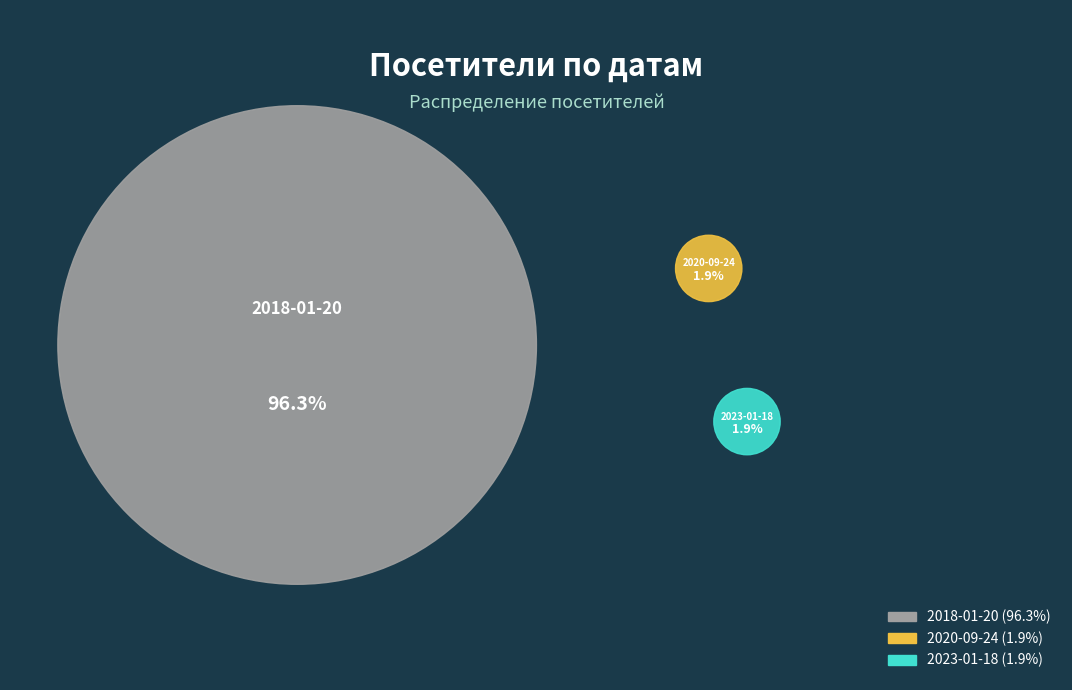

How many segments does this pie chart have?

3